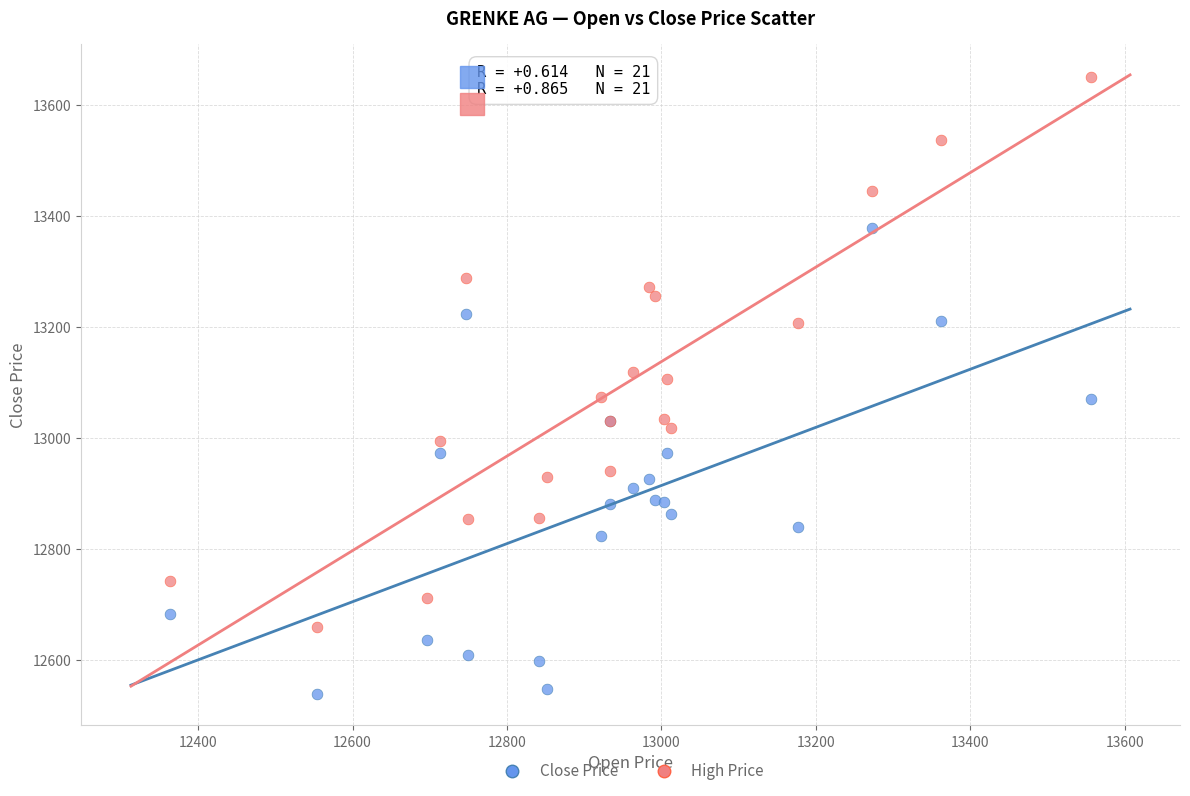

What are all the series names shown in the legend?

Close Price, High Price